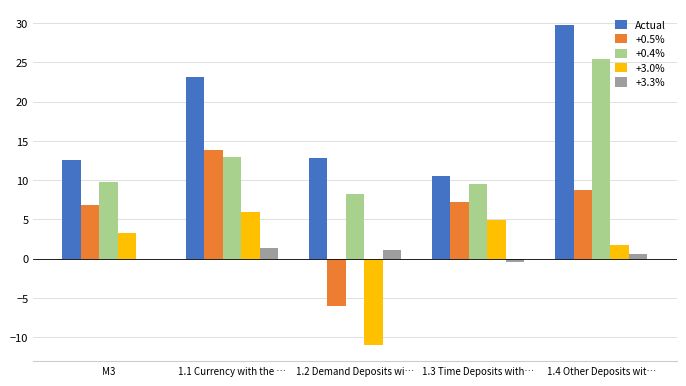

Count the number of categories in the chart.

5